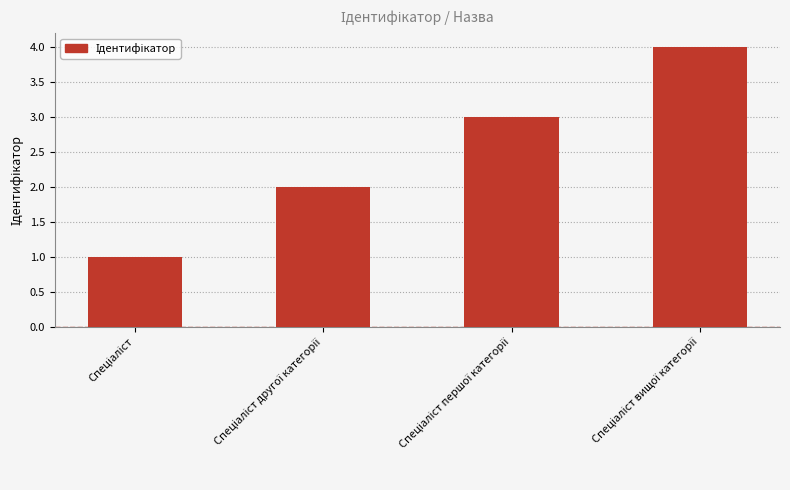

What is the greatest value displayed?

4